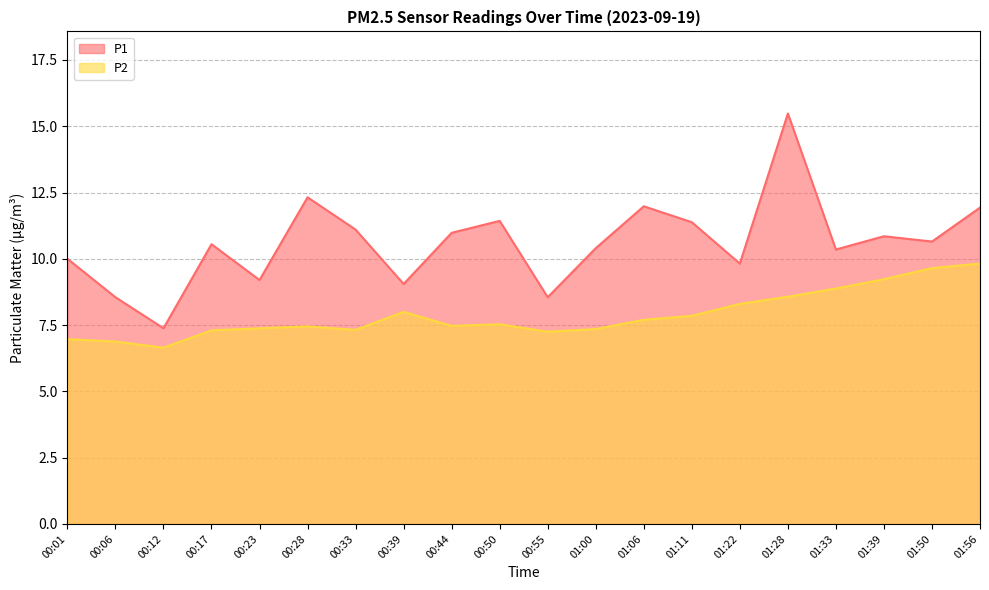

What is the label of the 17th point from the left?

01:33